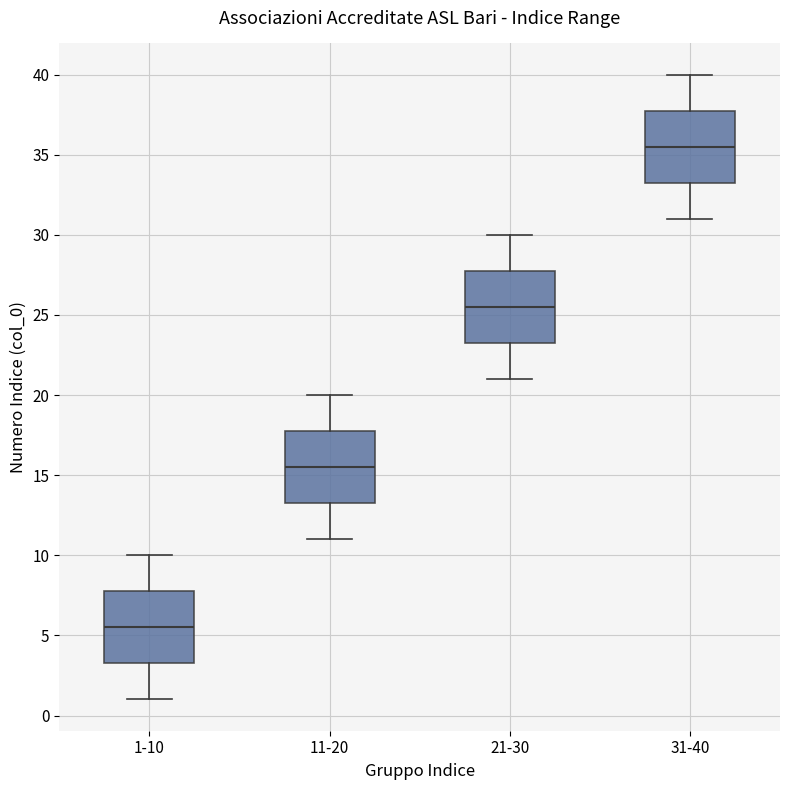

Which box's median line is the lowest?

1-10